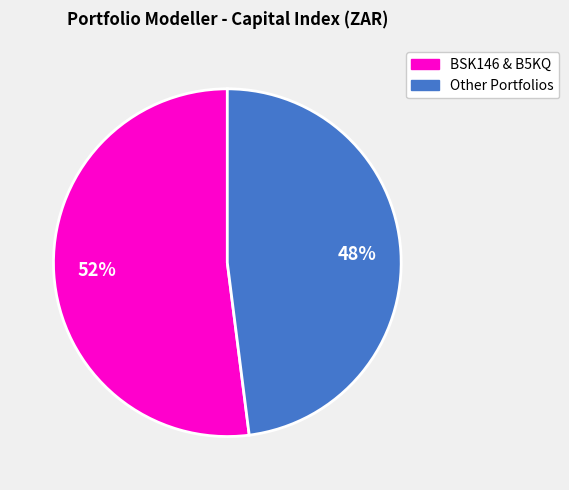

Is there a majority slice in this chart?

Yes